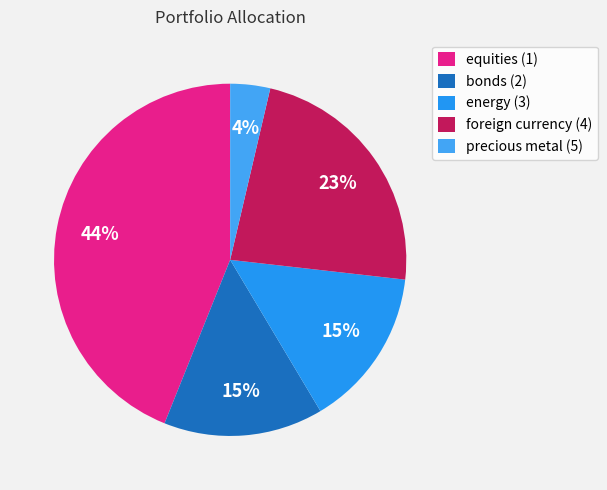

Which slice is the smallest?

precious metal (5)